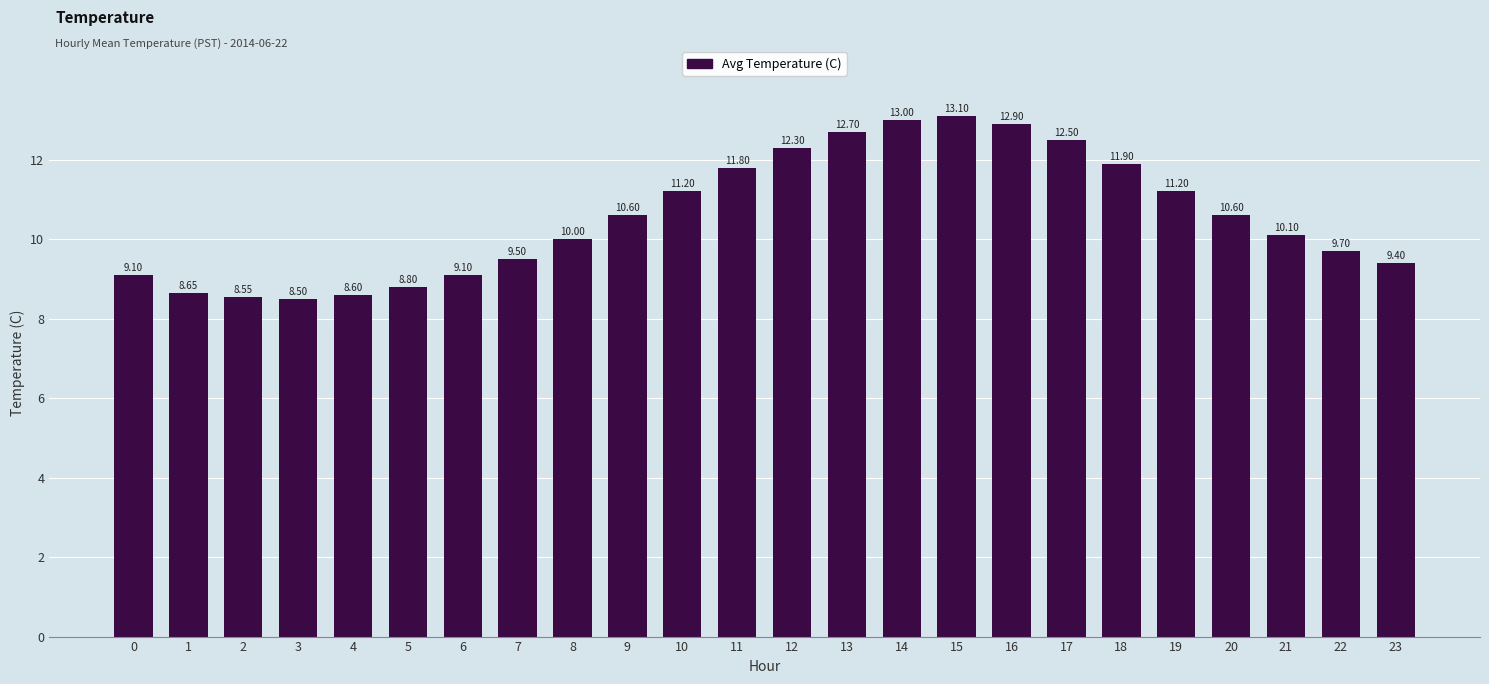

What is the approximate value at 22?

9.7